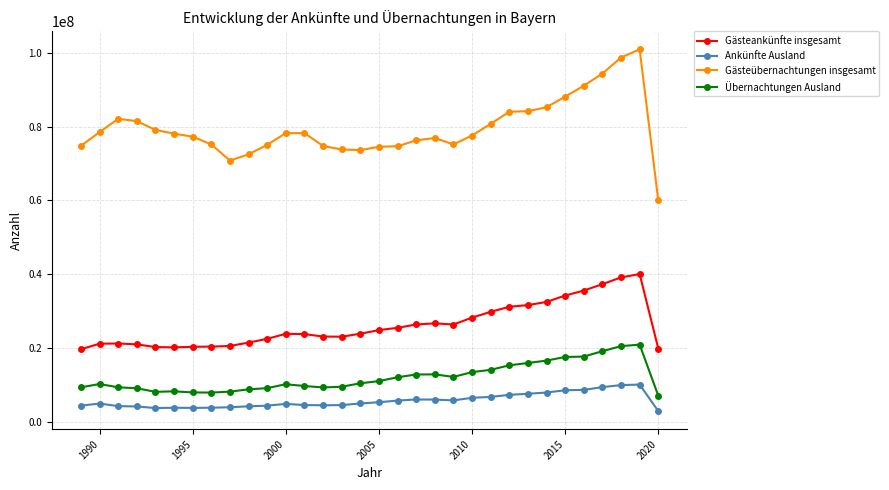

True or false: Übernachtungen Ausland has more than 0 interior local peaks.

True